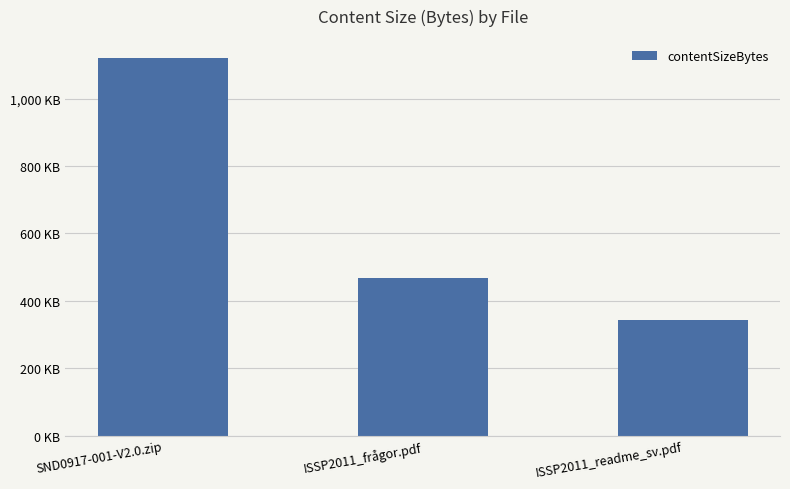

Is it true that the value at ISSP2011_readme_sv.pdf is 213800?

False